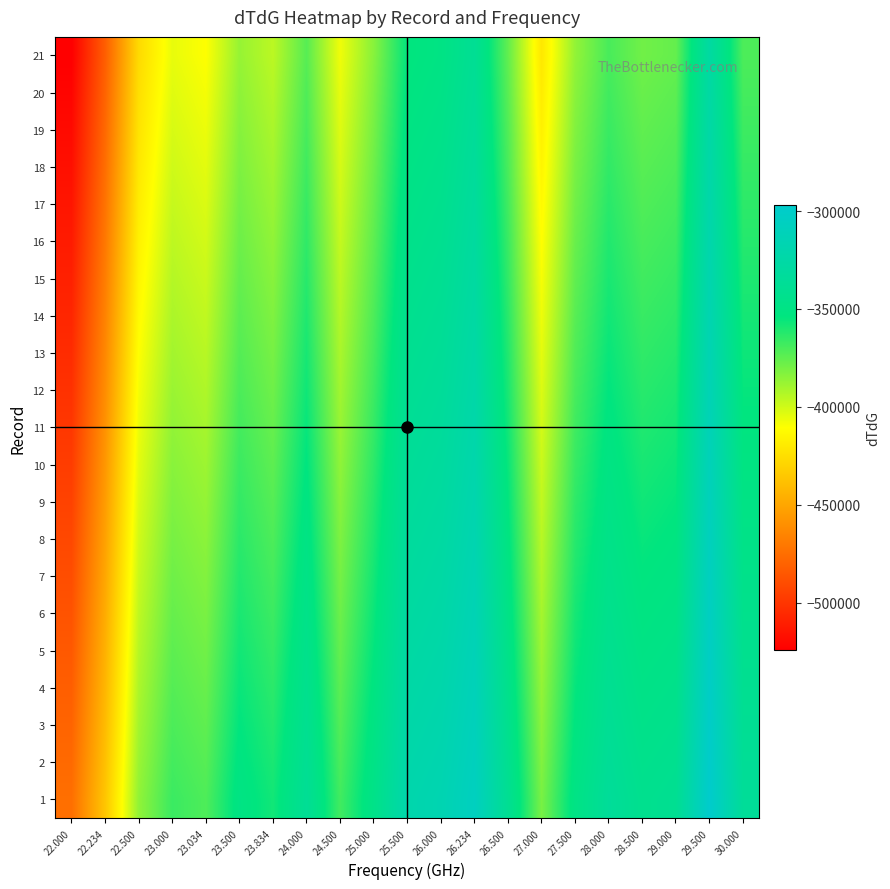

Between 22.234 and 25.500, which is larger?

25.500